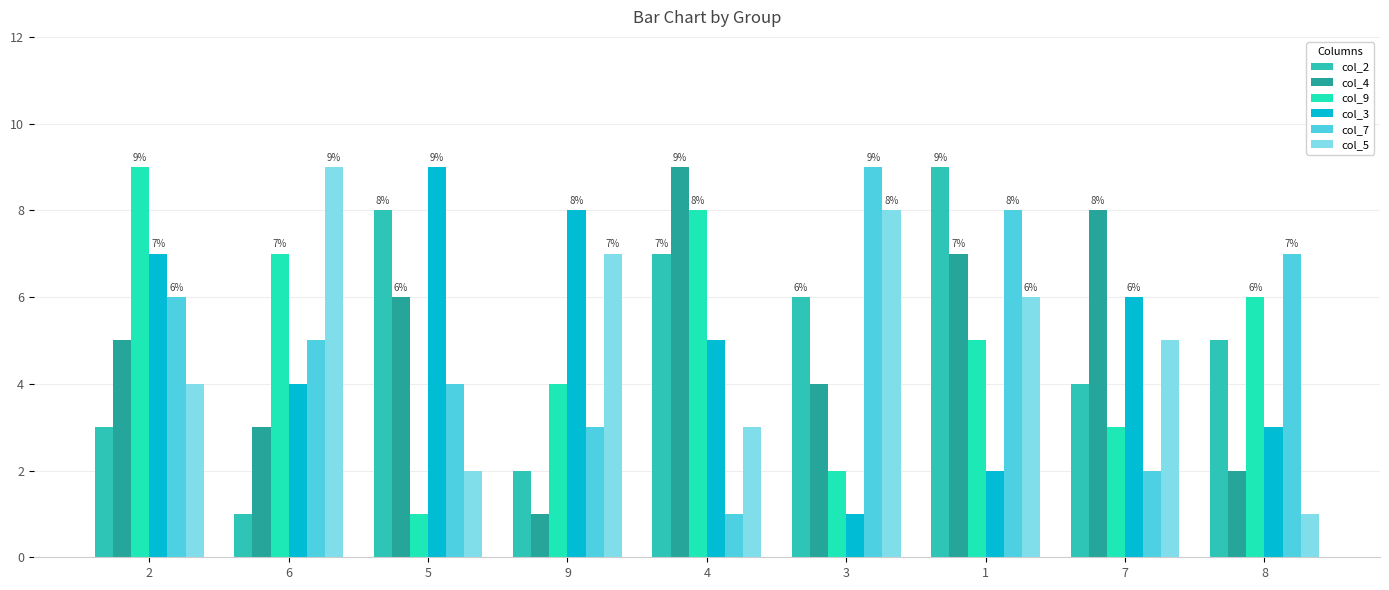

Count the number of categories in the chart.

9